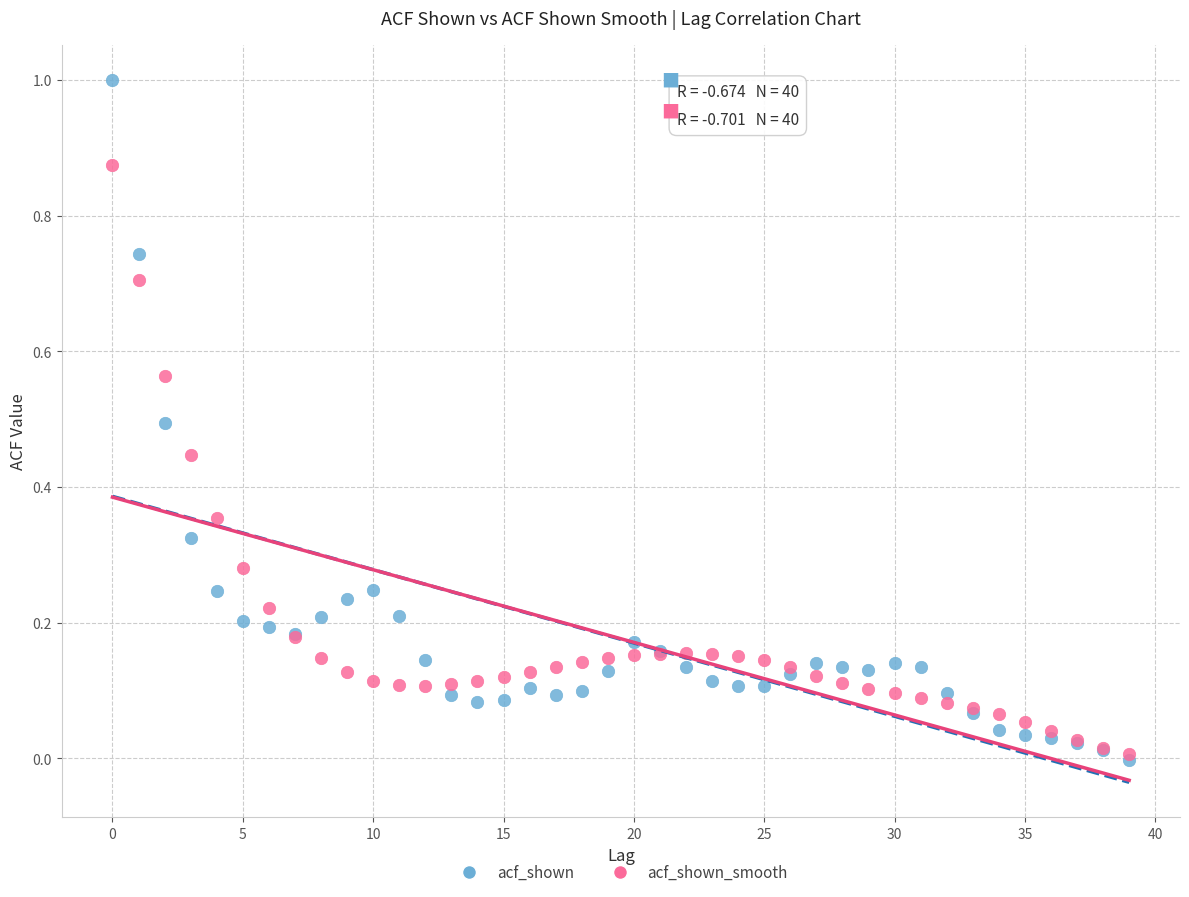

Which series contains the lowest Y value?

acf_shown